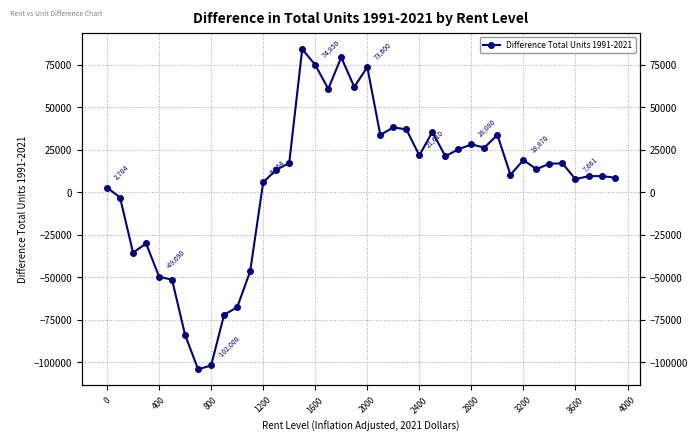

Count the number of categories in the chart.

40